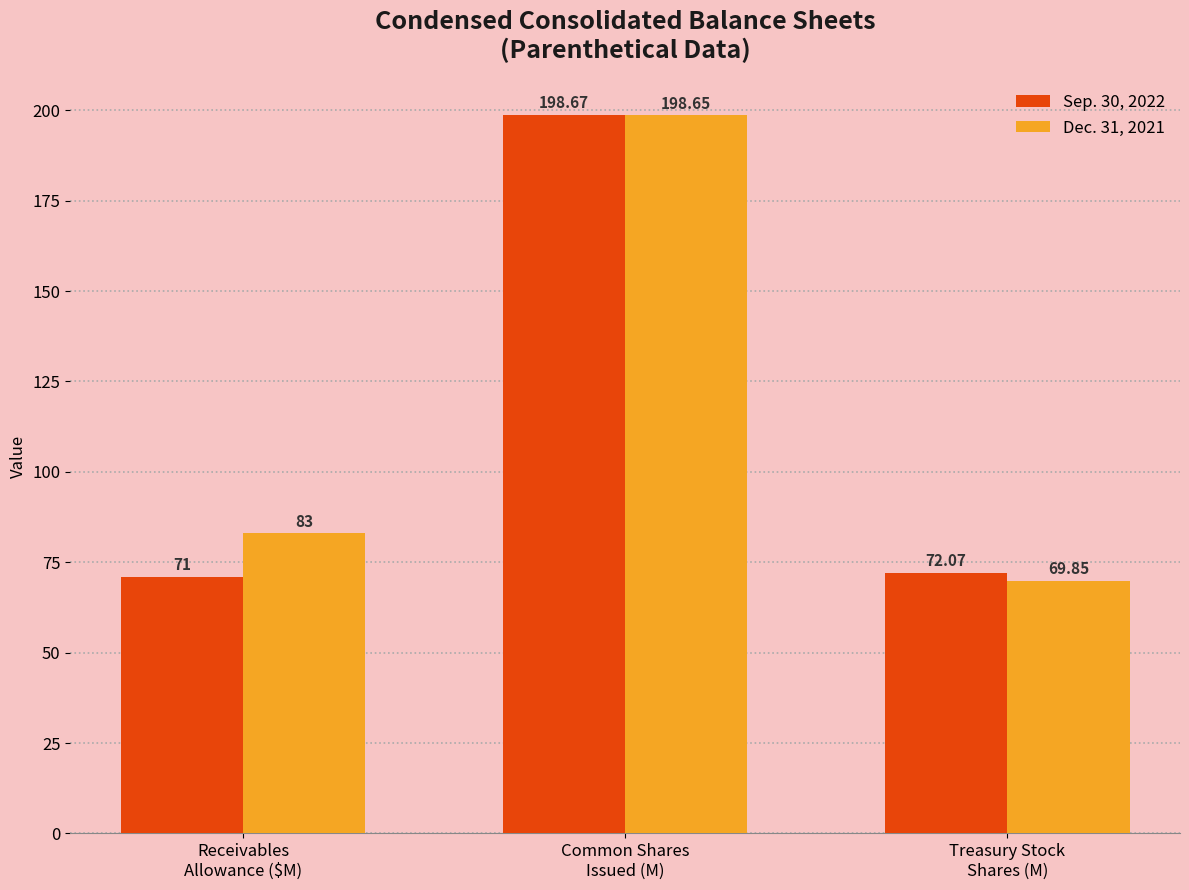

Which label corresponds to the largest value in the chart?

Common Shares
Issued (M)